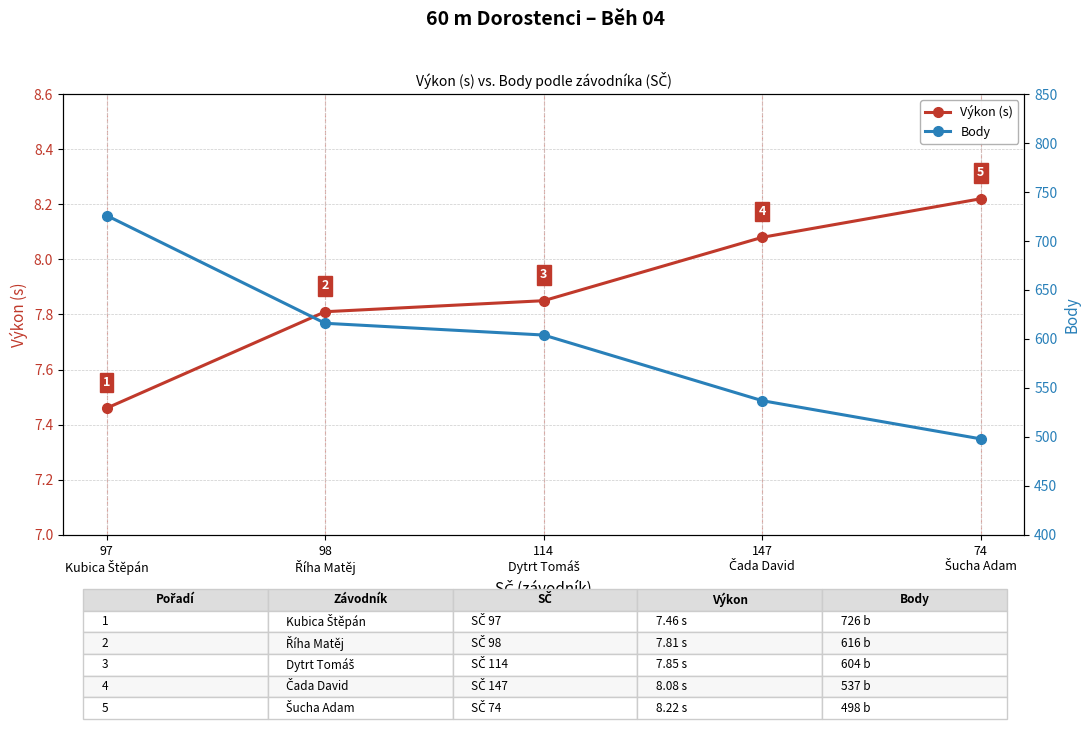

What is the difference between the second highest and second lowest values in the Body series?

79.0